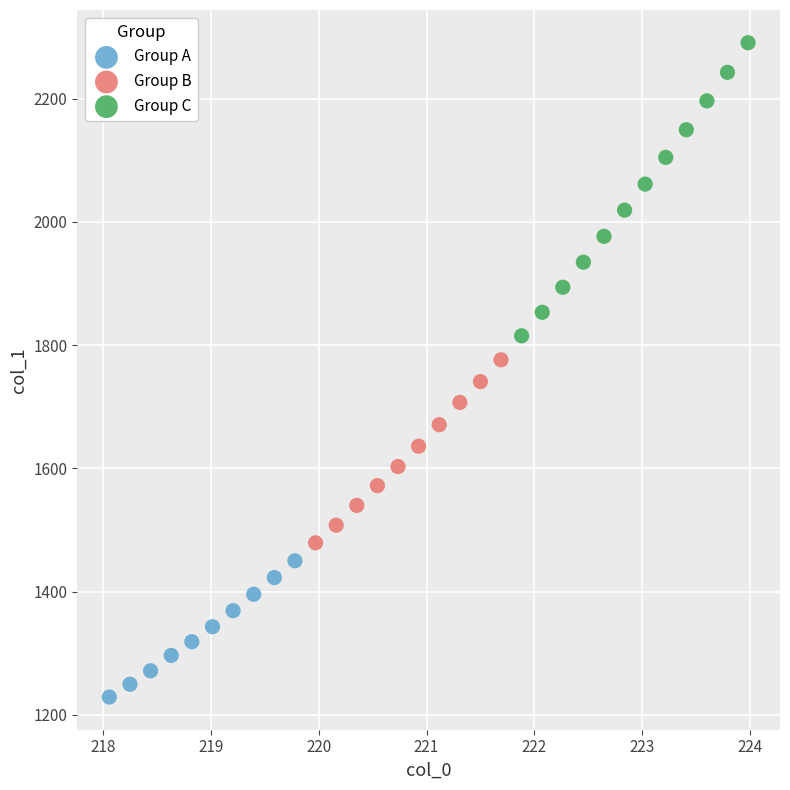

Which series has the largest Y range (max minus min)?

Group C